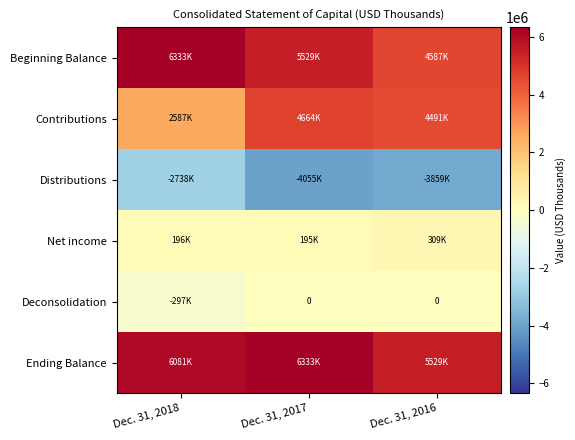

What is the spread (max minus min) of values at Dec. 31, 2018?

9070668